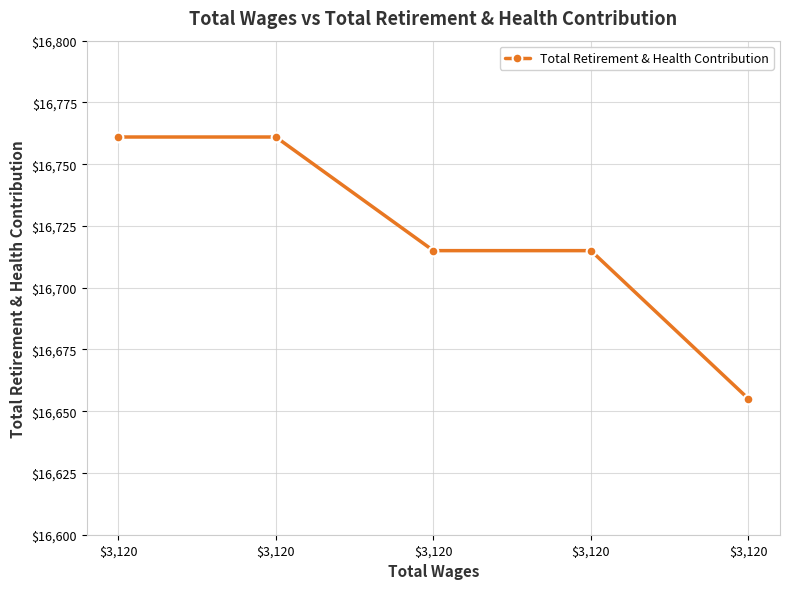

Rank the categories by value from highest to lowest.

$3,120, $3,120, $3,120, $3,120, $3,120